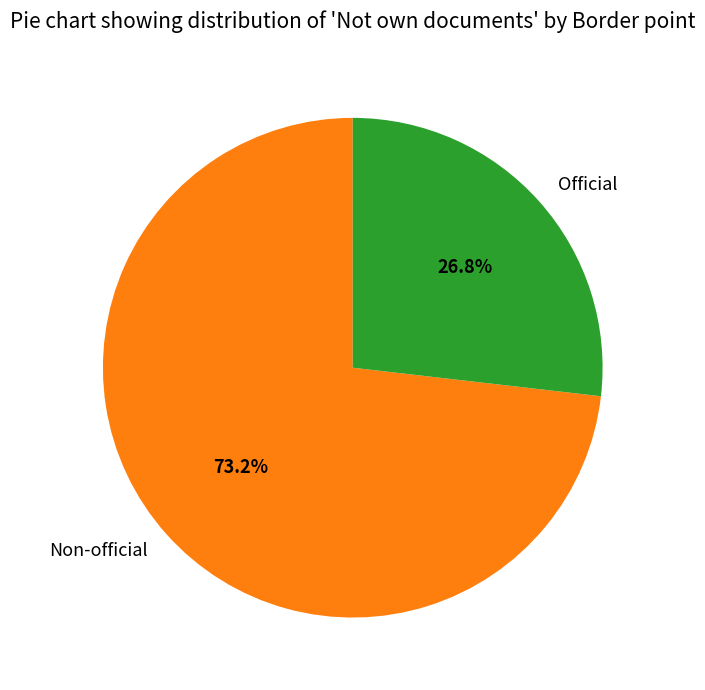

Rank the categories by value from lowest to highest.

Official, Non-official